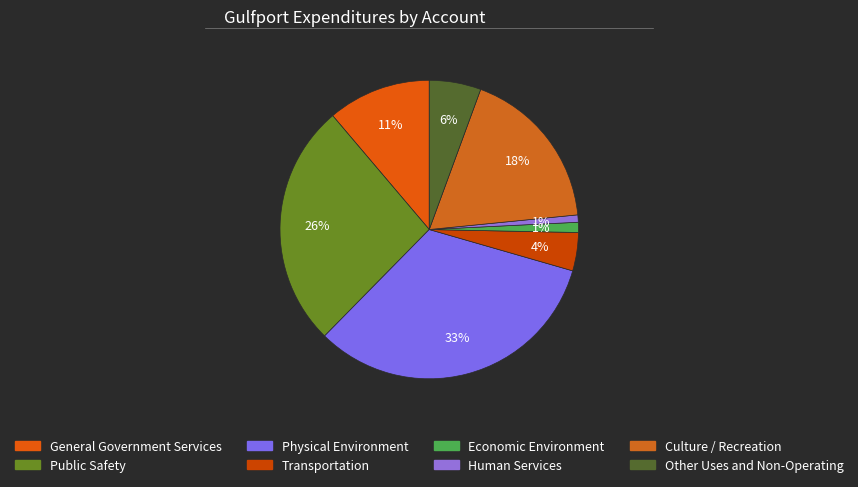

Rank the categories by value from lowest to highest.

Human Services, Economic Environment, Transportation, Other Uses and Non-Operating, General Government Services, Culture / Recreation, Public Safety, Physical Environment